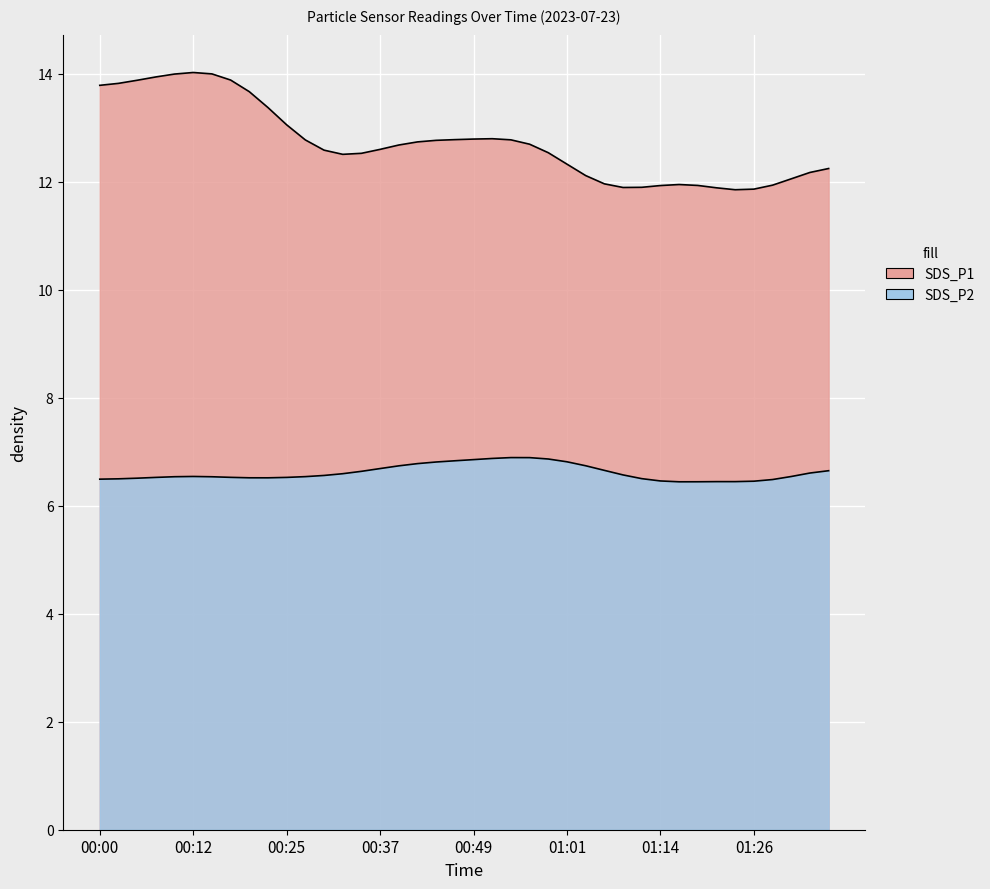

Which category has the lowest value in the SDS_P1 series?

01:14